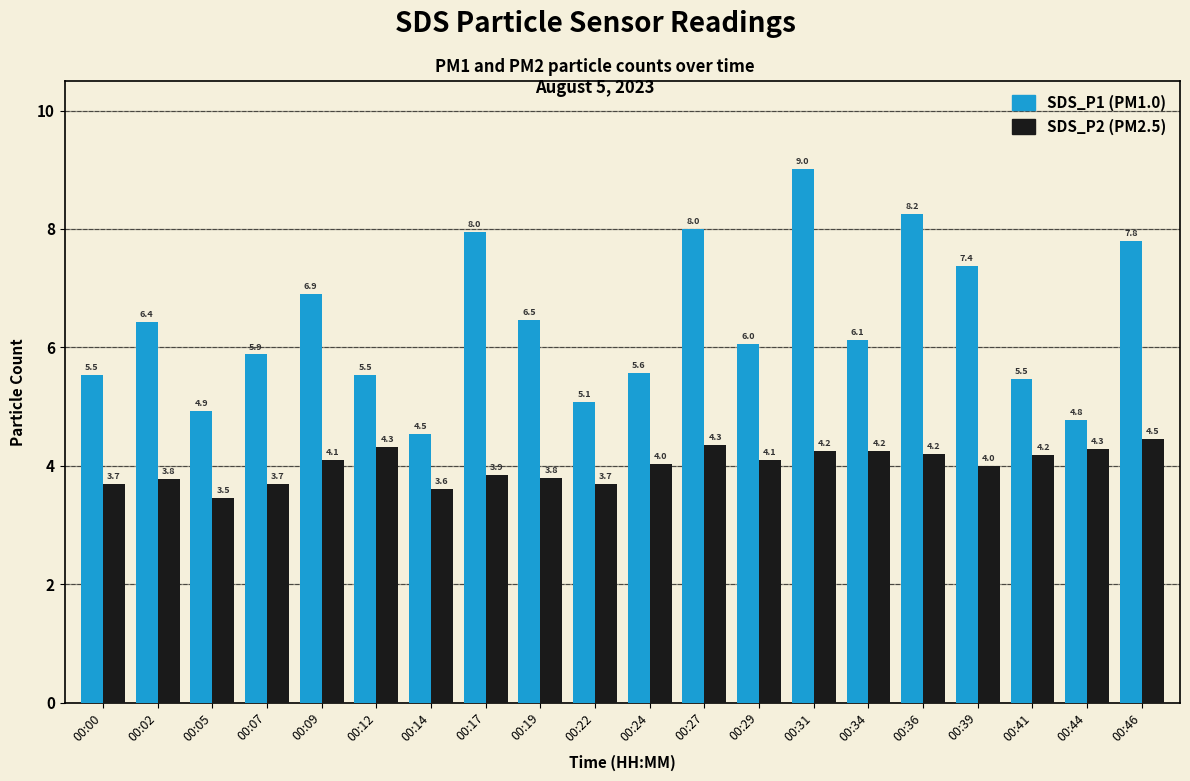

What is the spread (max minus min) of values at 00:00?

1.8